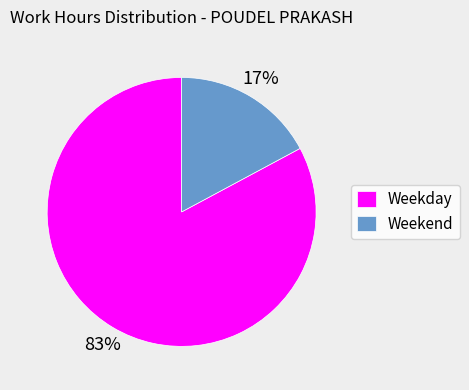

How many slices are in this pie chart?

2